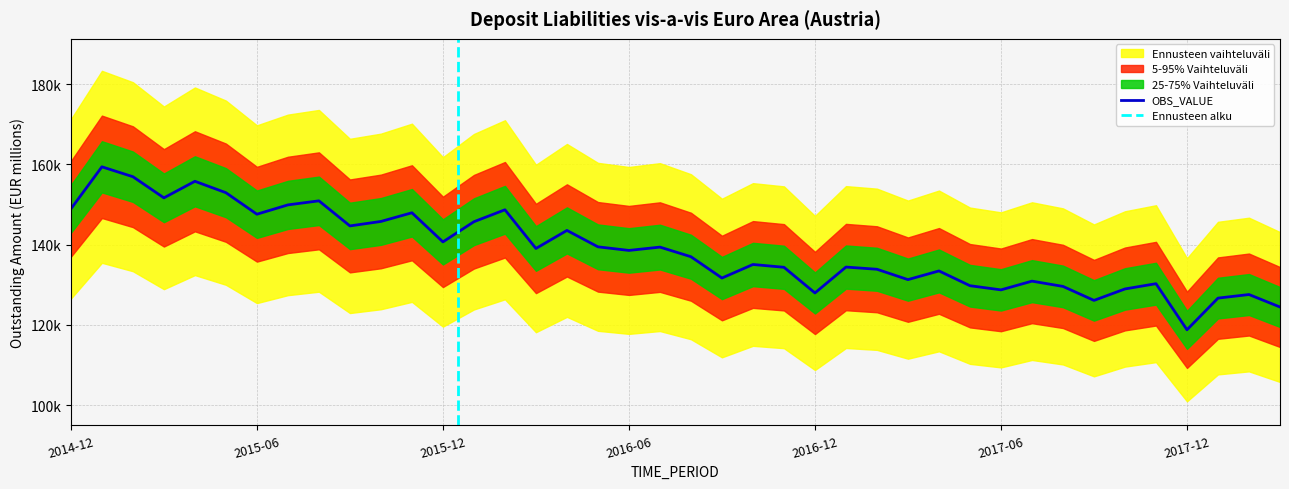

What is the difference between the values at 2016-04 and 2017-06?

14812